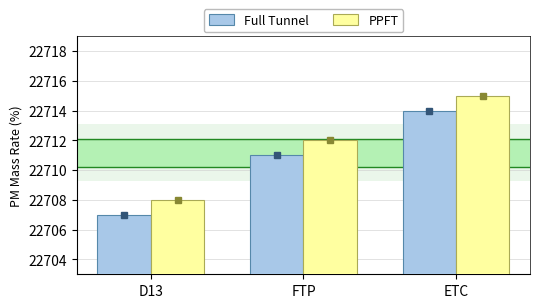

Reading left to right, list all the values displayed in this chart.

Full Tunnel: 22707	22711	22714
PPFT: 22708	22712	22715